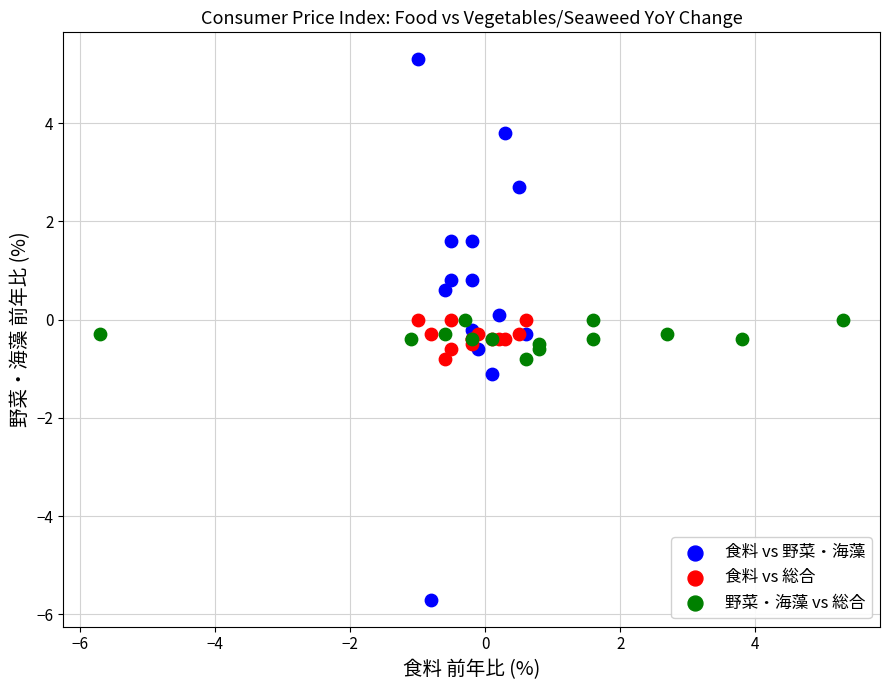

Which series has the widest spread of Y values?

食料 vs 野菜・海藻